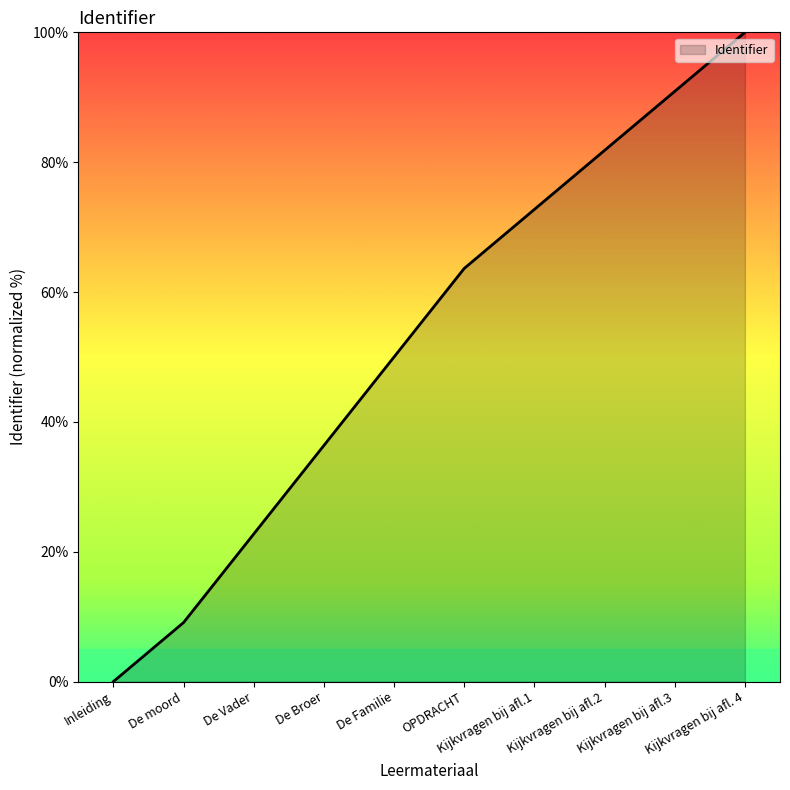

List the labels in order of value, smallest first.

Inleiding, De moord, De Vader, De Broer, De Familie, OPDRACHT, Kijkvragen bij afl.1, Kijkvragen bij afl.2, Kijkvragen bij afl.3, Kijkvragen bij afl. 4